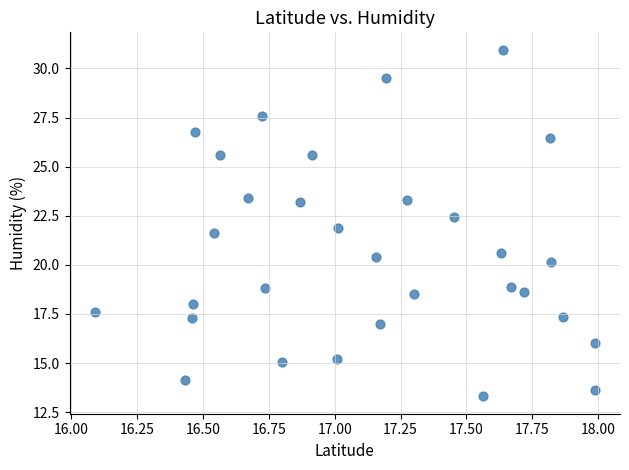

What is the range of X values (max minus min)?

1.9